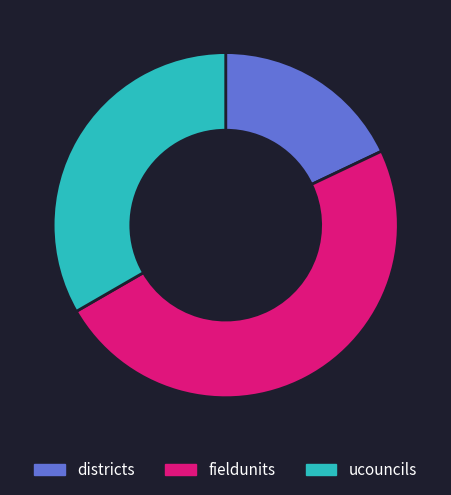

Is there a majority slice in this chart?

No